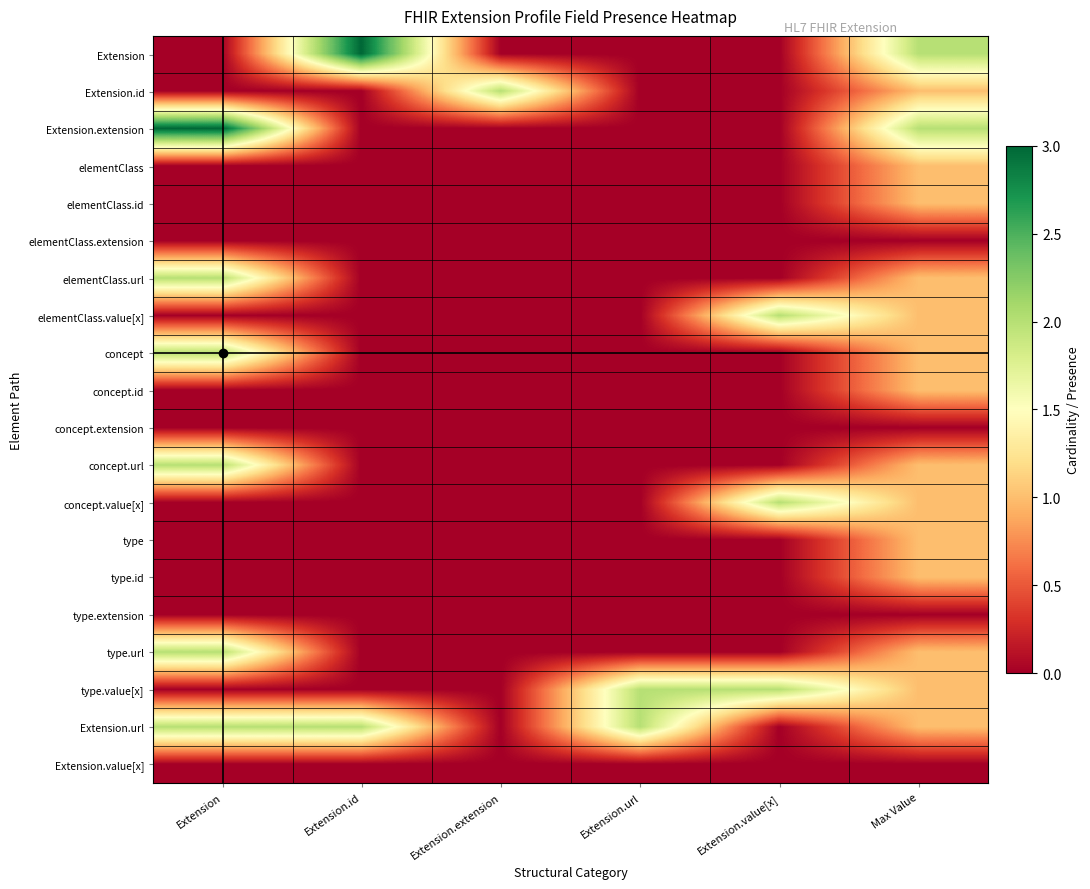

How many data points does each series have?

6